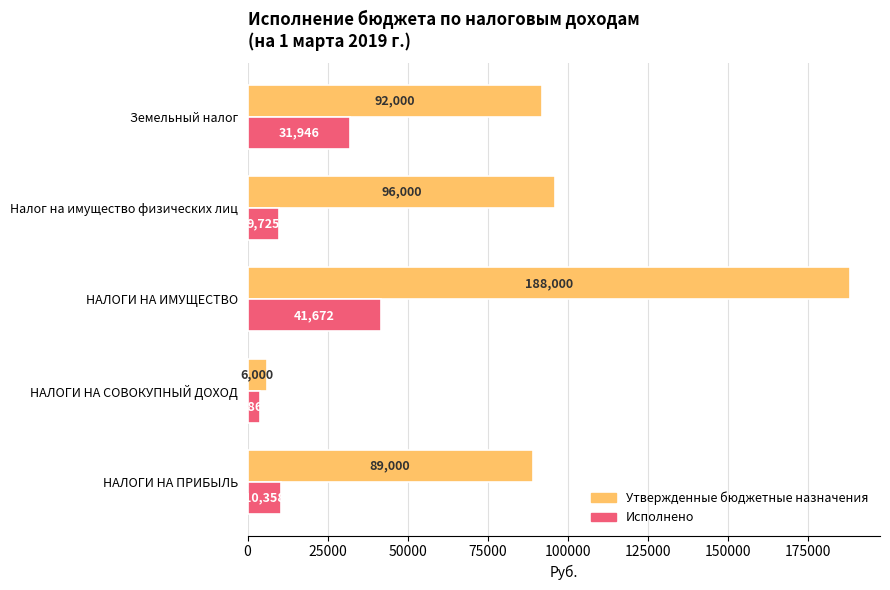

At which label is Утвержденные бюджетные назначения closest to 97000?

Налог на имущество физических лиц